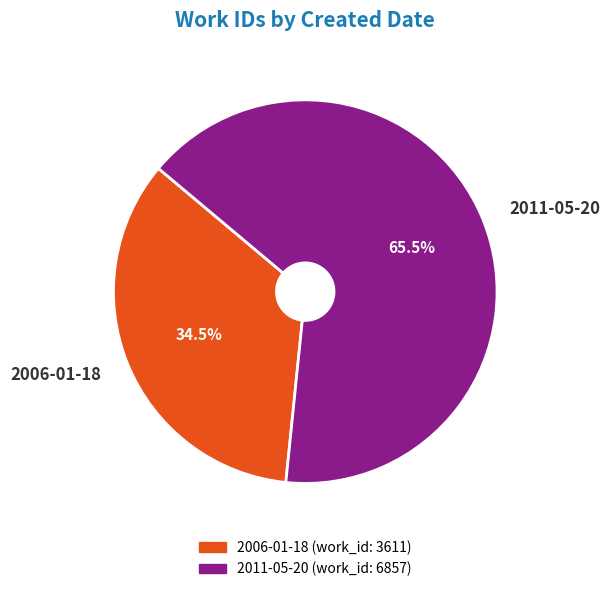

To the nearest percent, what is the combined percentage of 2011-05-20 and 2006-01-18?

100%